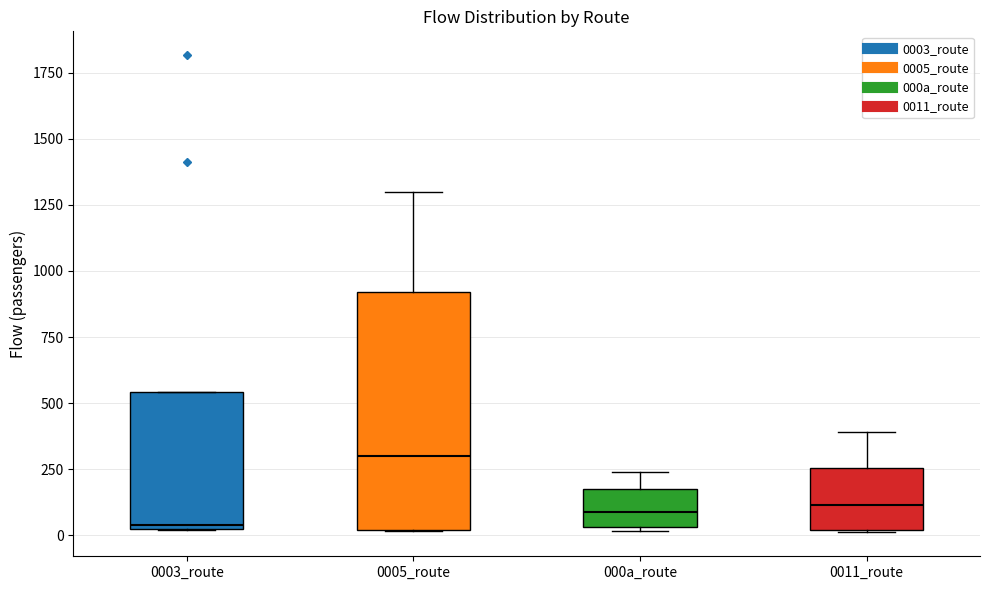

Where does the upper whisker of the box for 000a_route end on the y-axis? The values are not printed on the chart, so give them approximately, as read against the axis.

250